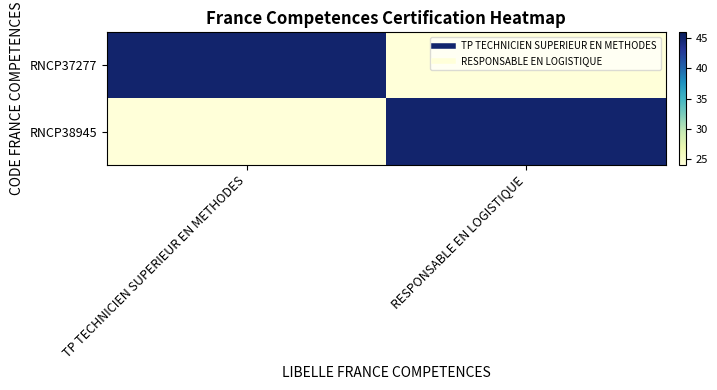

What is the maximum value shown in the chart?

45